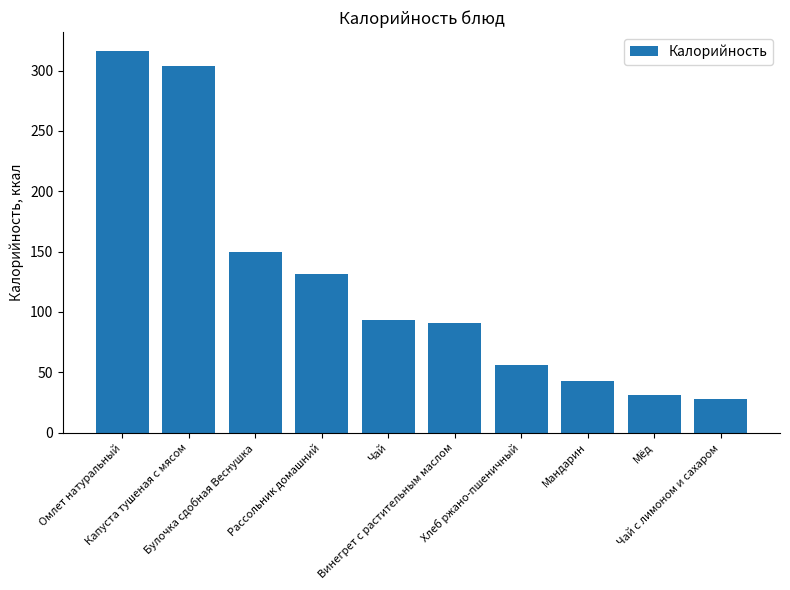

What is the greatest value displayed?

316.1